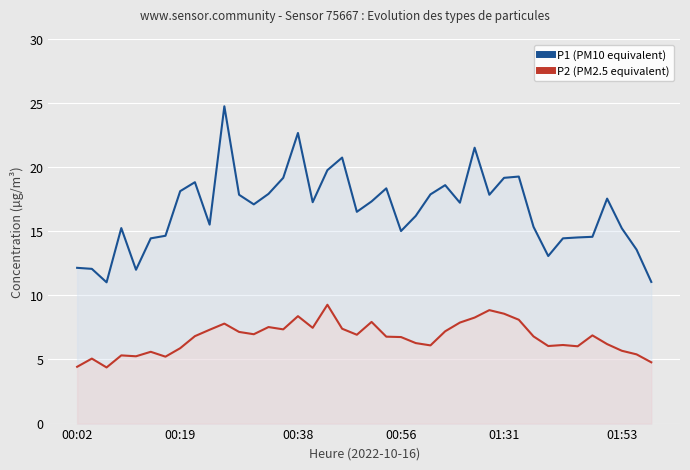

Which series has the largest total across all categories?

P1 (PM10 equivalent)